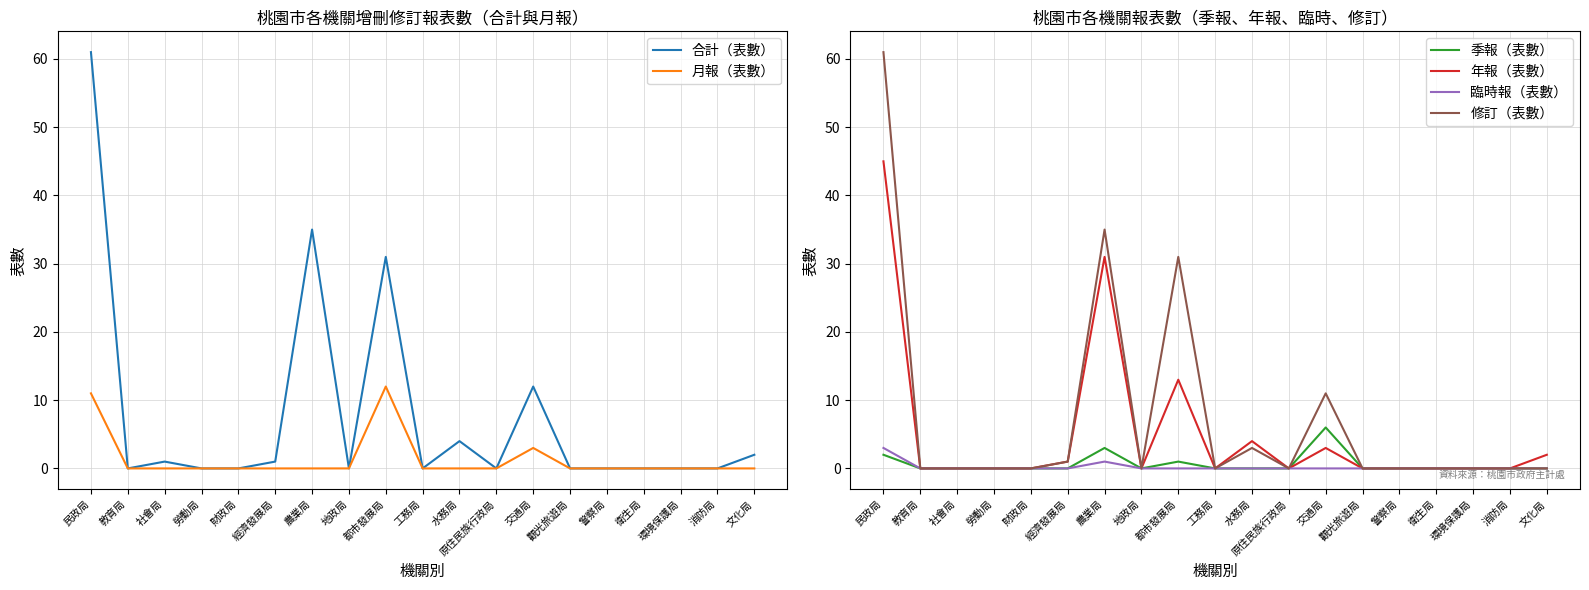

Reading left to right, list all the values displayed in this chart.

合計（表數）: 61	0	1	0	0	1	35	0	31	0	4	0	12	0	0	0	0	0	2
月報（表數）: 11	0	0	0	0	0	0	0	12	0	0	0	3	0	0	0	0	0	0
季報（表數）: 2	0	0	0	0	0	3	0	1	0	0	0	6	0	0	0	0	0	0
年報（表數）: 45	0	0	0	0	1	31	0	13	0	4	0	3	0	0	0	0	0	2
臨時報（表數）: 3	0	0	0	0	0	1	0	0	0	0	0	0	0	0	0	0	0	0
修訂（表數）: 61	0	0	0	0	1	35	0	31	0	3	0	11	0	0	0	0	0	0